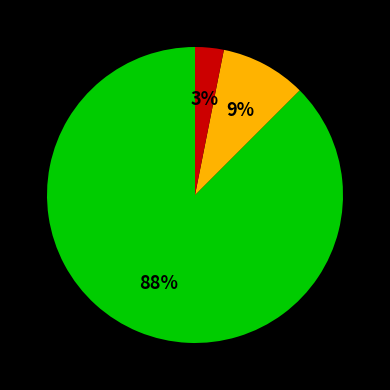

To the nearest percent, what is the average slice percentage?

33%